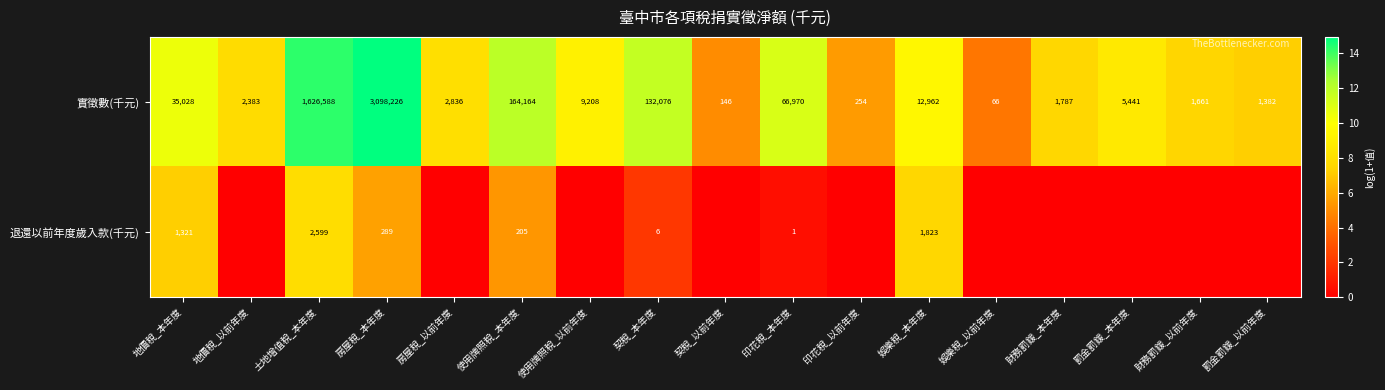

At which category does the chart reach its peak across all series?

房屋稅_本年度